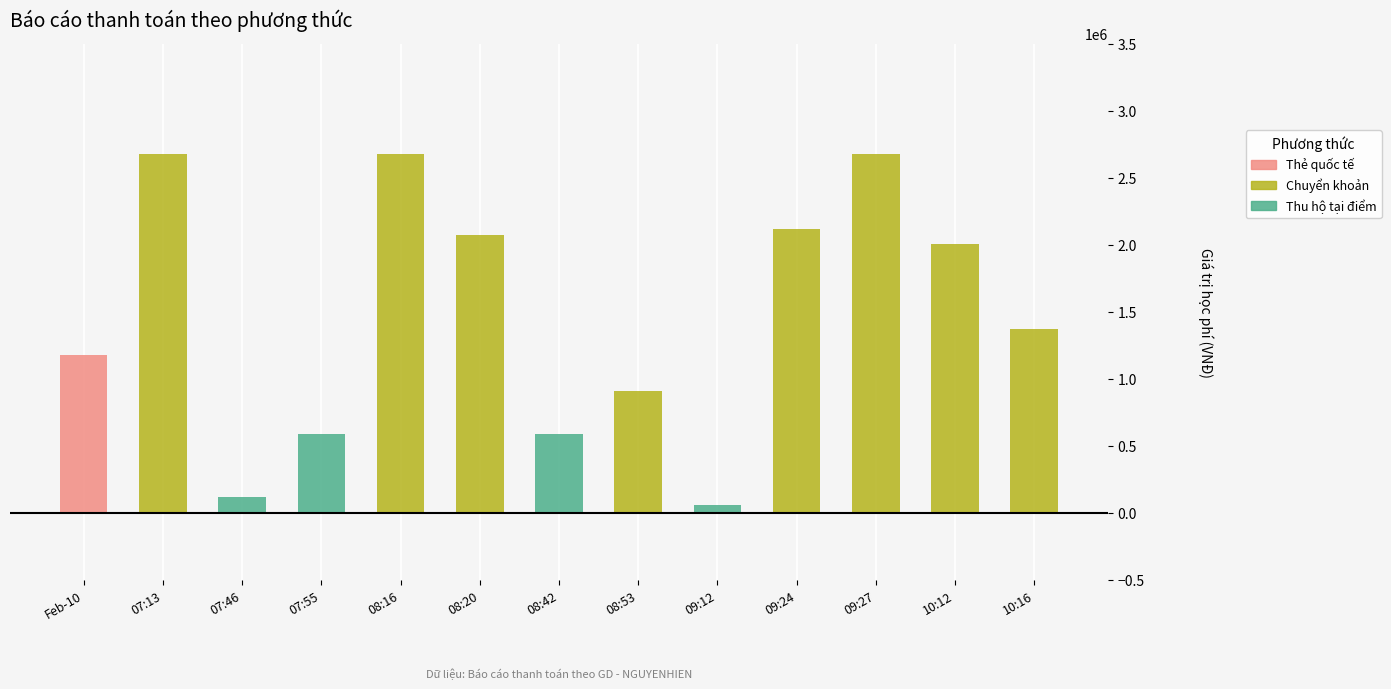

Is it true that Thẻ quốc tế equals 1838463 at Feb-10?

False